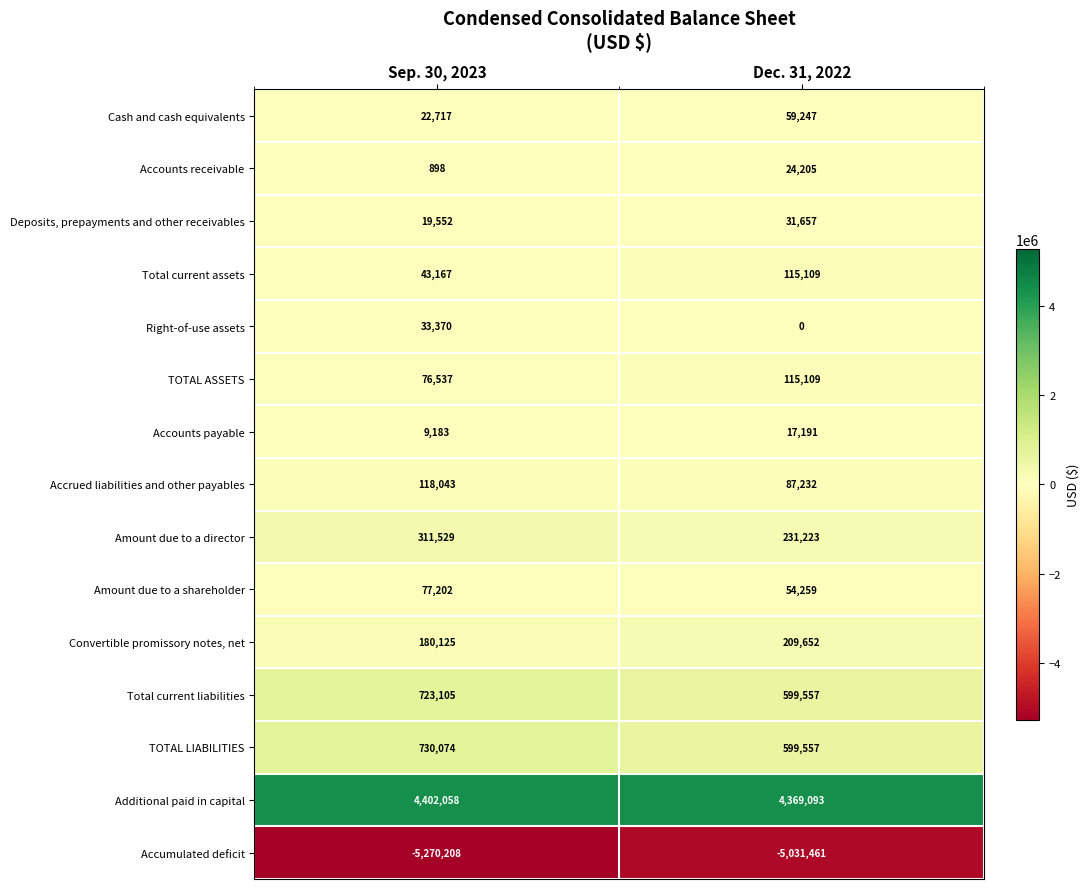

True or false: TOTAL LIABILITIES has a value of 1099347 at Sep. 30, 2023.

False